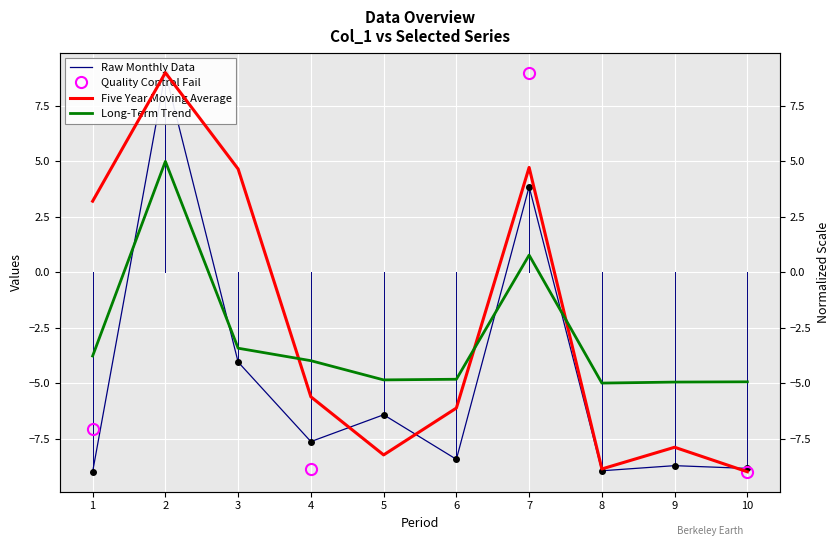

Which category has the highest value in the Five Year Moving Average series?

2